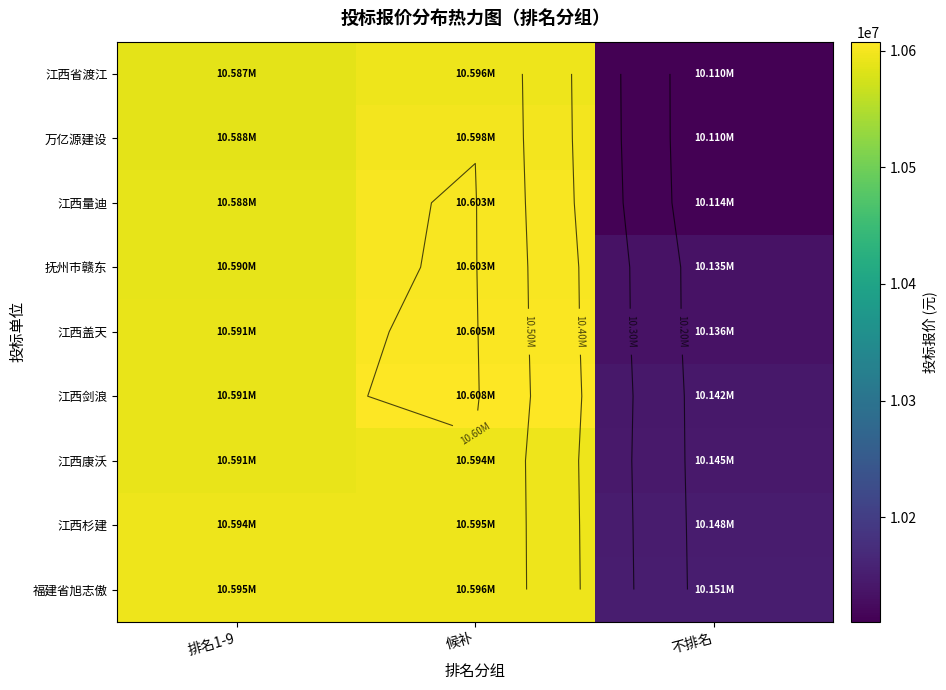

Where does the 江西康沃 series first go above 10591261?

排名1-9